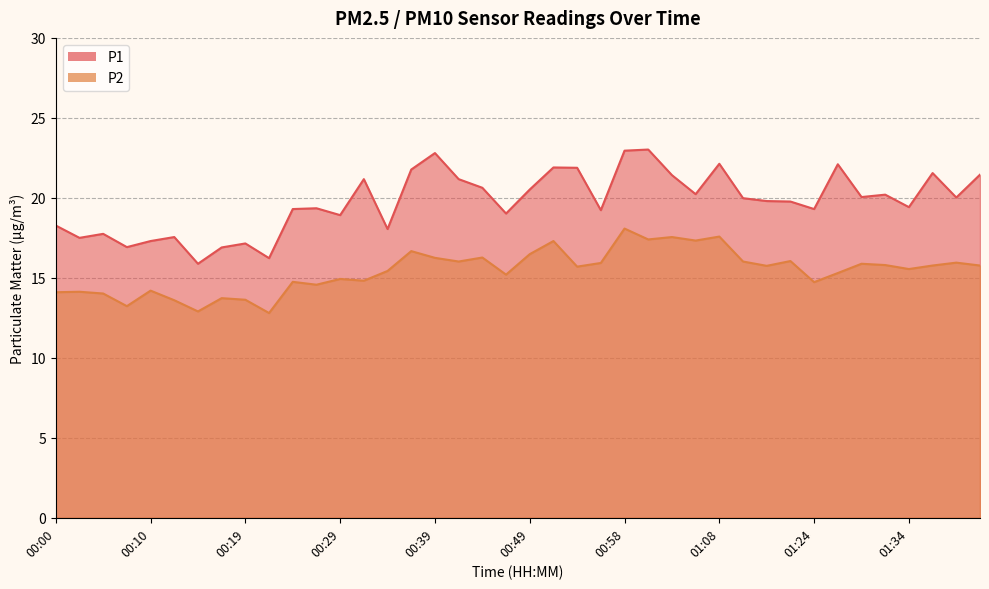

What is the difference between the maximum and second lowest values in the P1 series?

6.8